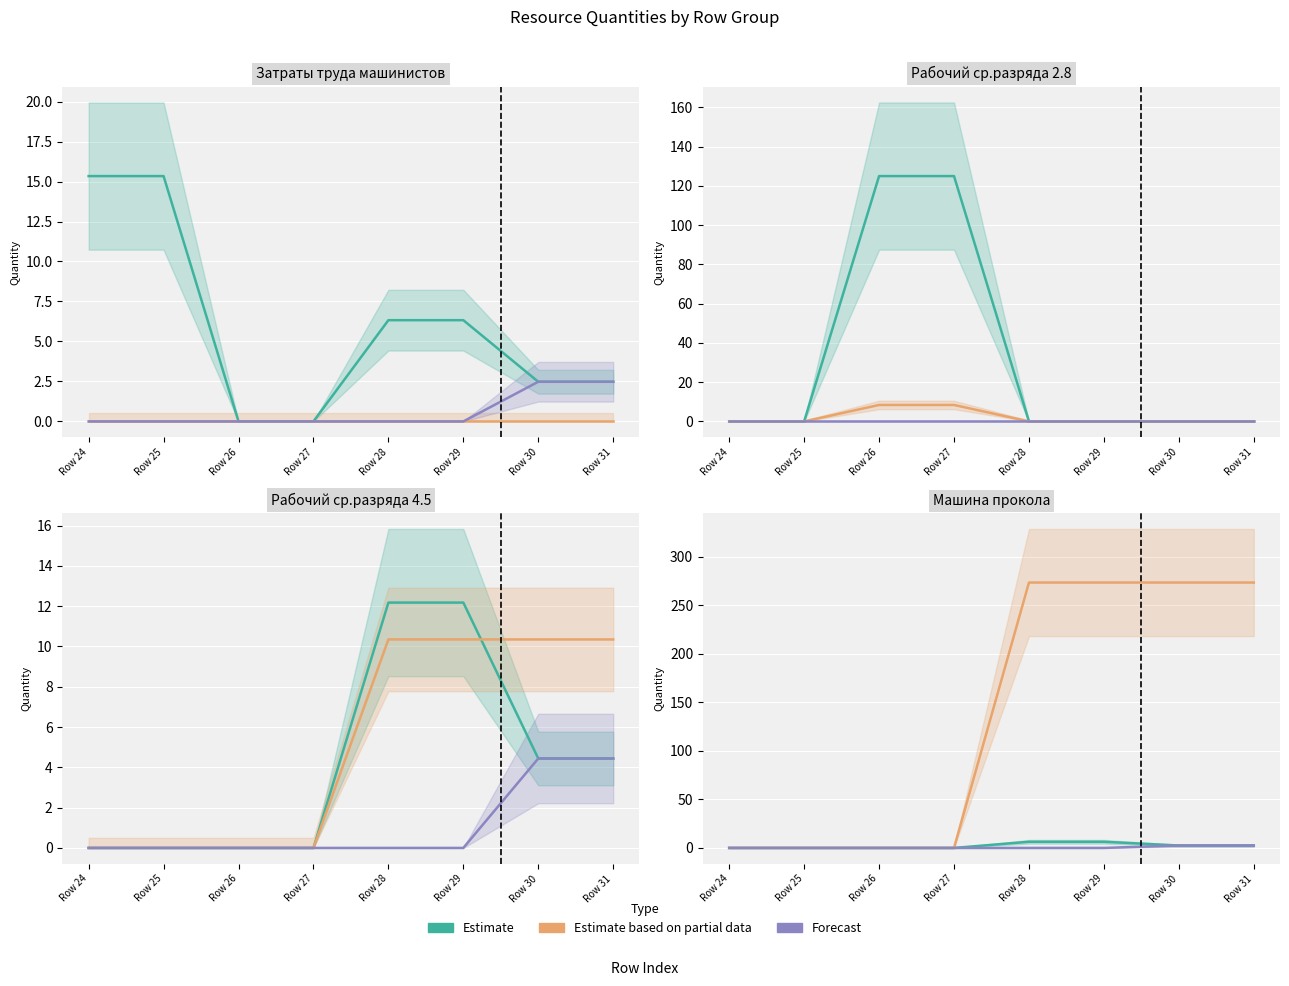

The value of Estimate at Row 30 is 2.5. True or false?

True